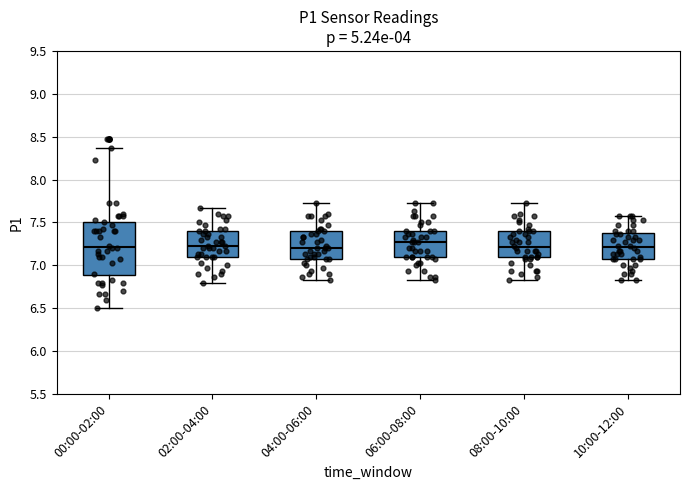

Comparing the boxes themselves (not the whiskers), which one is the tallest?

00:00-02:00